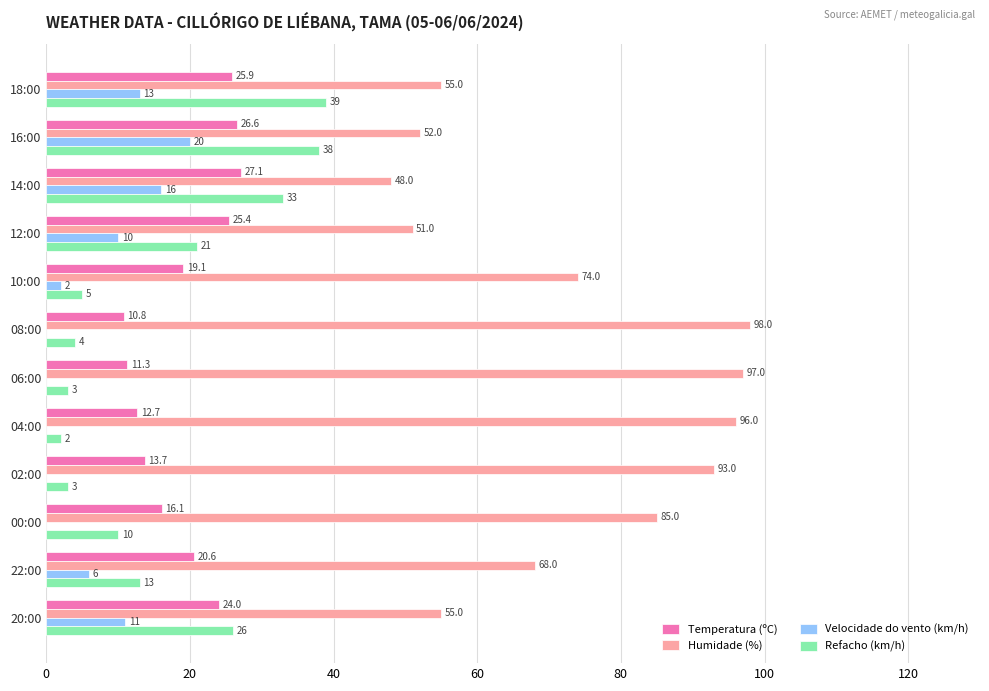

Is the value of Refacho (km/h) at 00:00 greater than the value of Humidade (%) at 12:00?

No